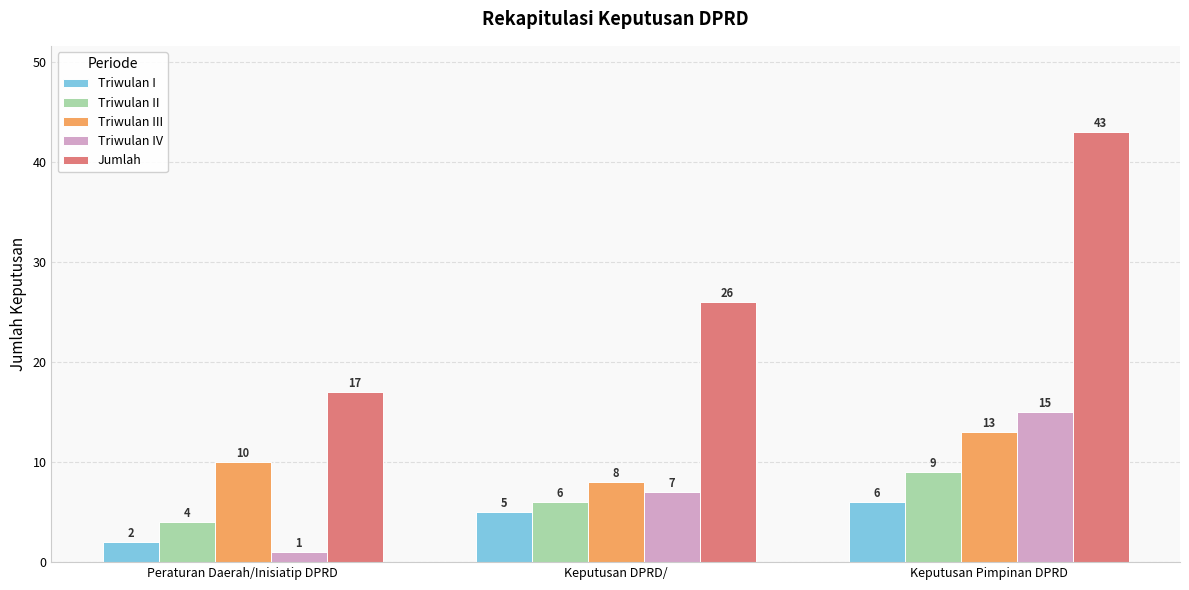

What is the highest value of the Jumlah series?

43